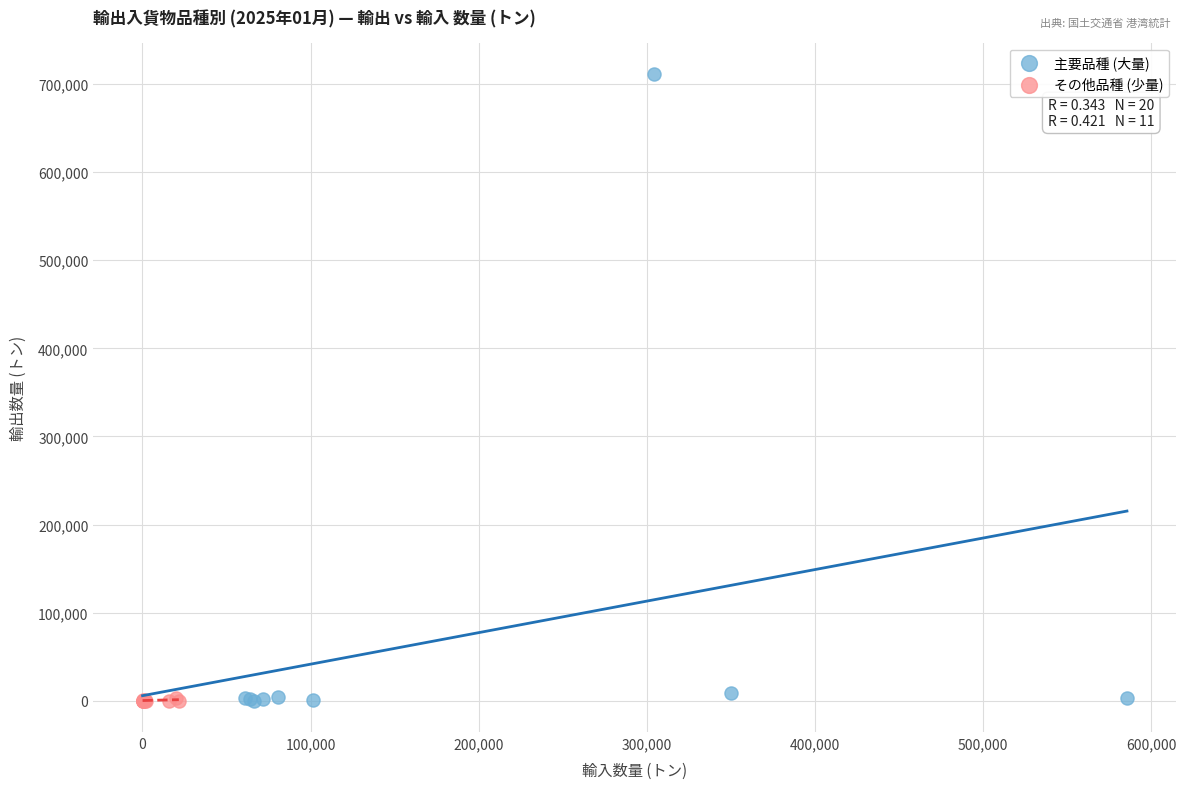

Which series contains the highest Y value?

主要品種 (大量)